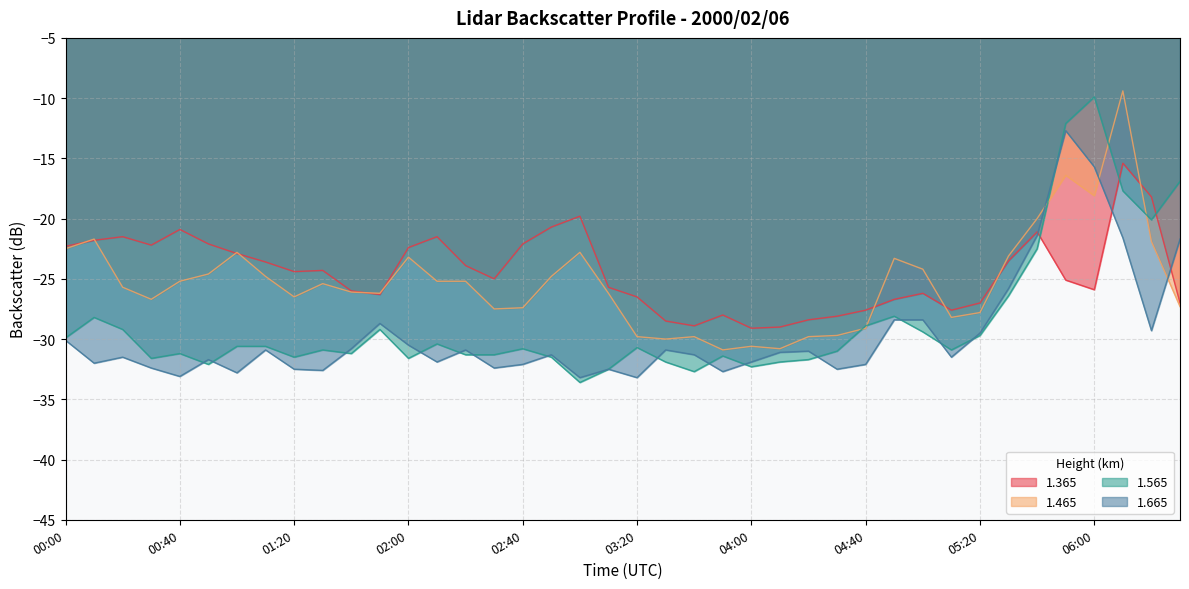

What is the minimum value for 1.665?

-33.2